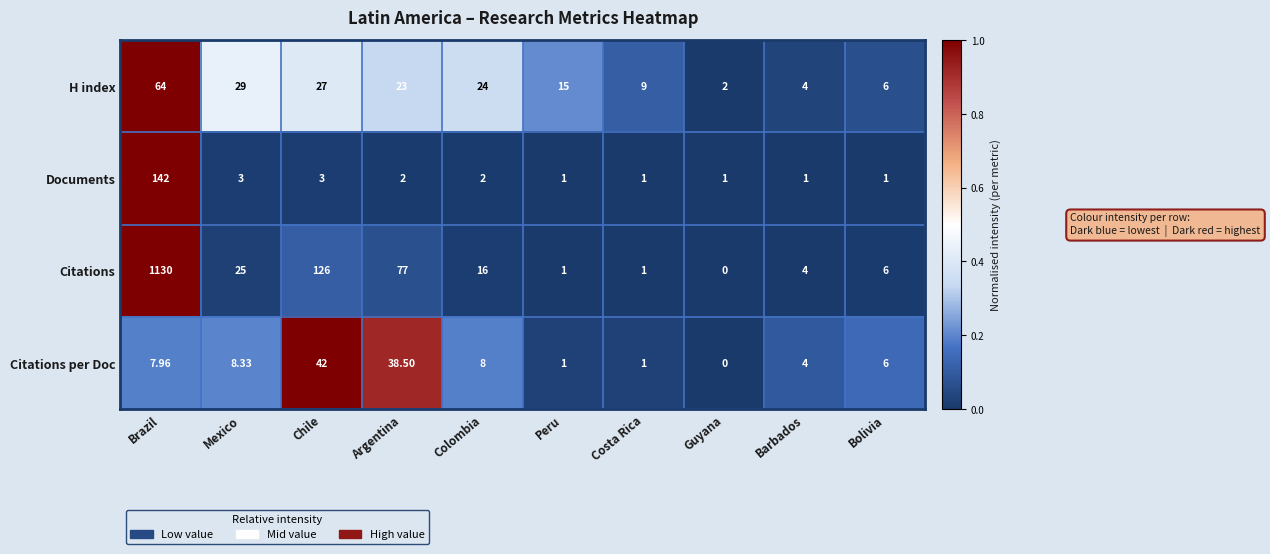

Is the value of Citations at Brazil greater than the value of H index at Guyana?

Yes